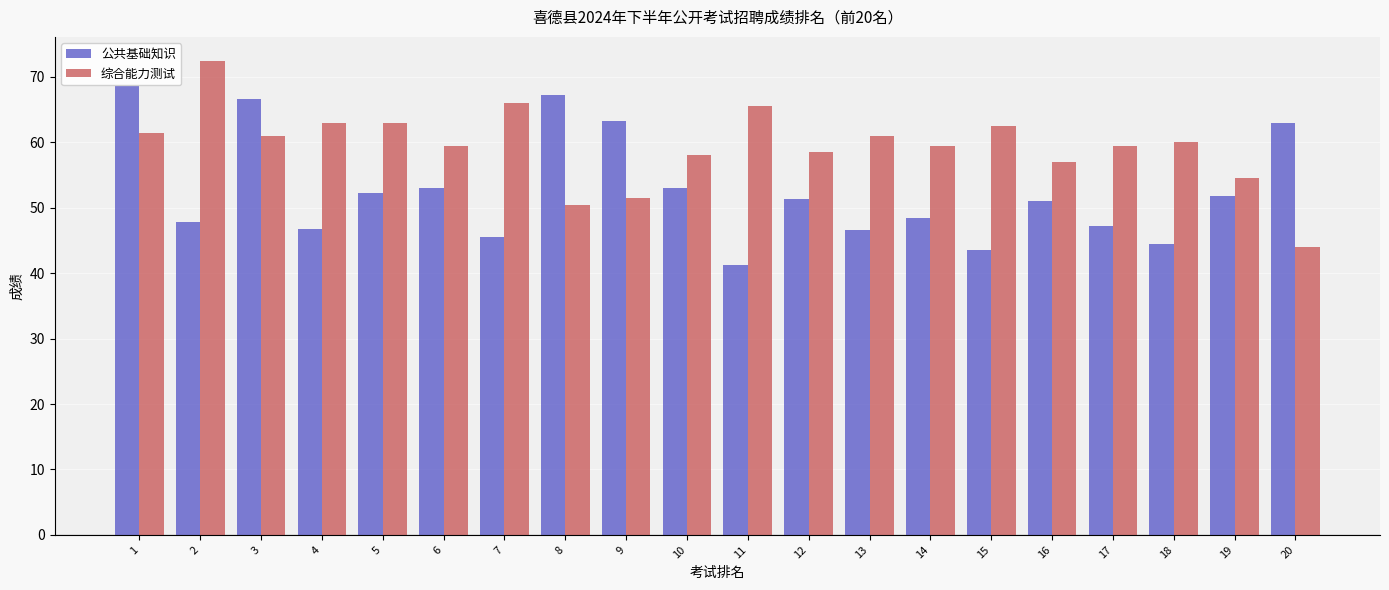

What is the minimum value for 公共基础知识?

41.2